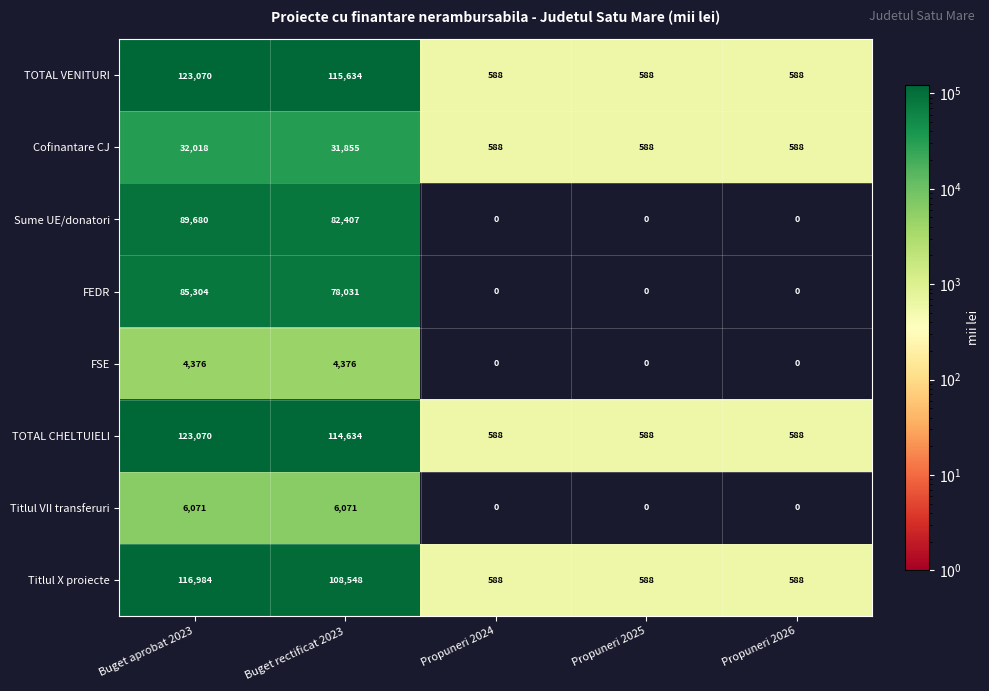

What is the difference between the second highest and minimum values in the Cofinantare CJ series?

31267